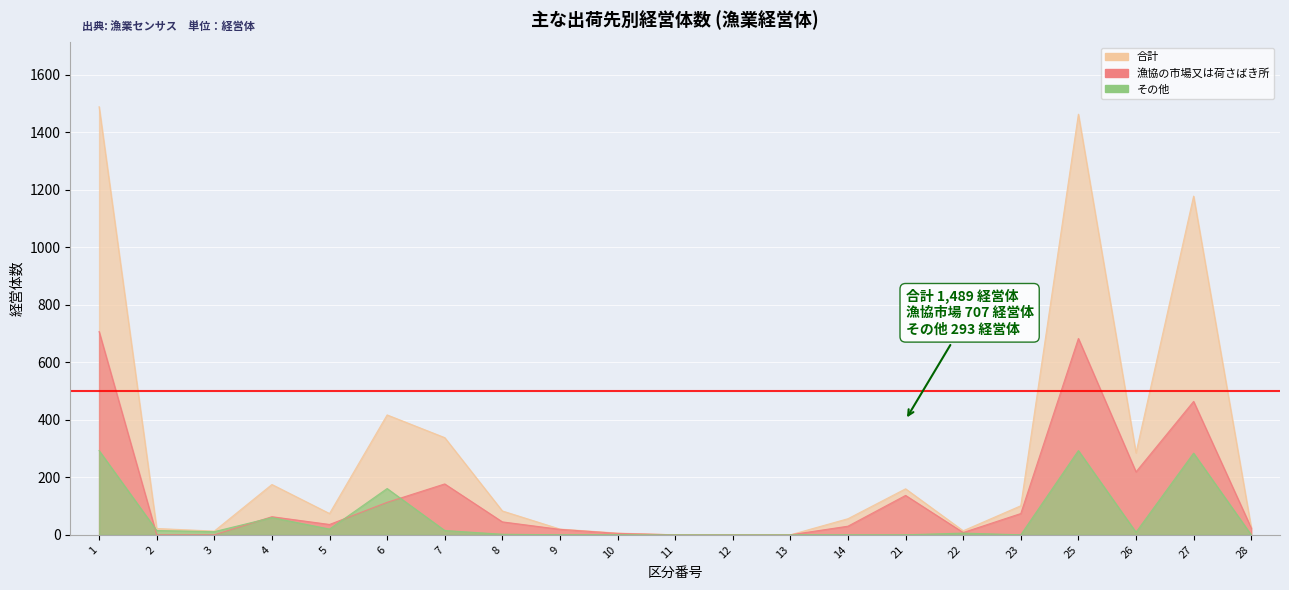

At which label does 漁協の市場又は荷さばき所 reach its minimum?

2